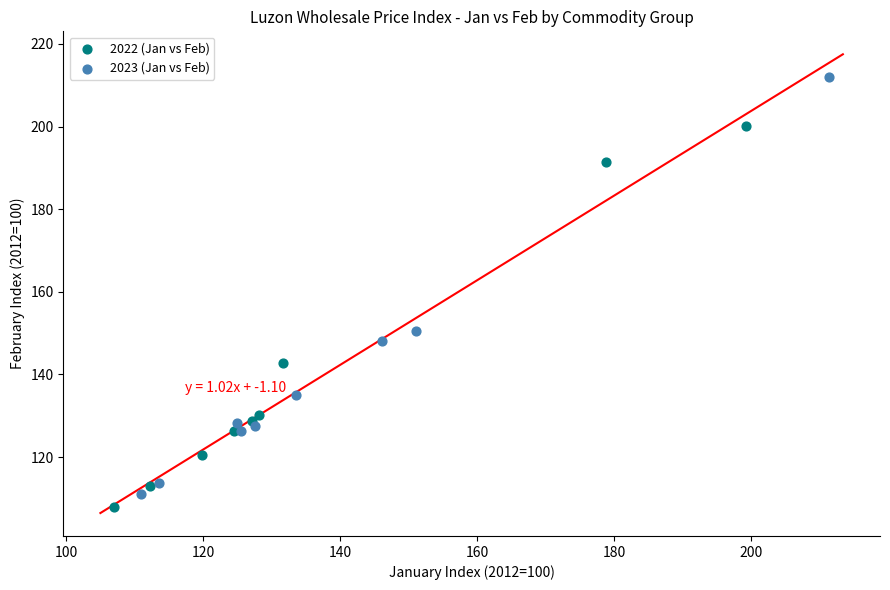

Which series contains the highest Y value?

2023 (Jan vs Feb)